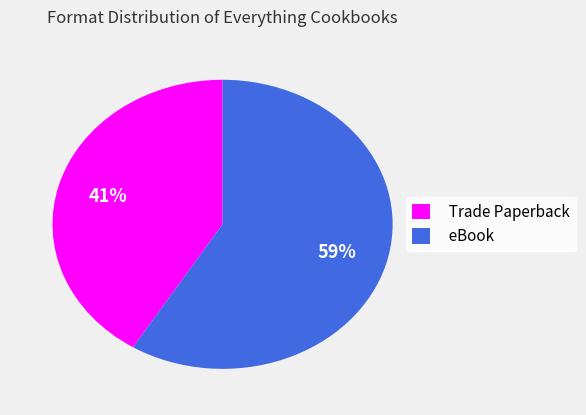

Count the number of slices in the pie.

2